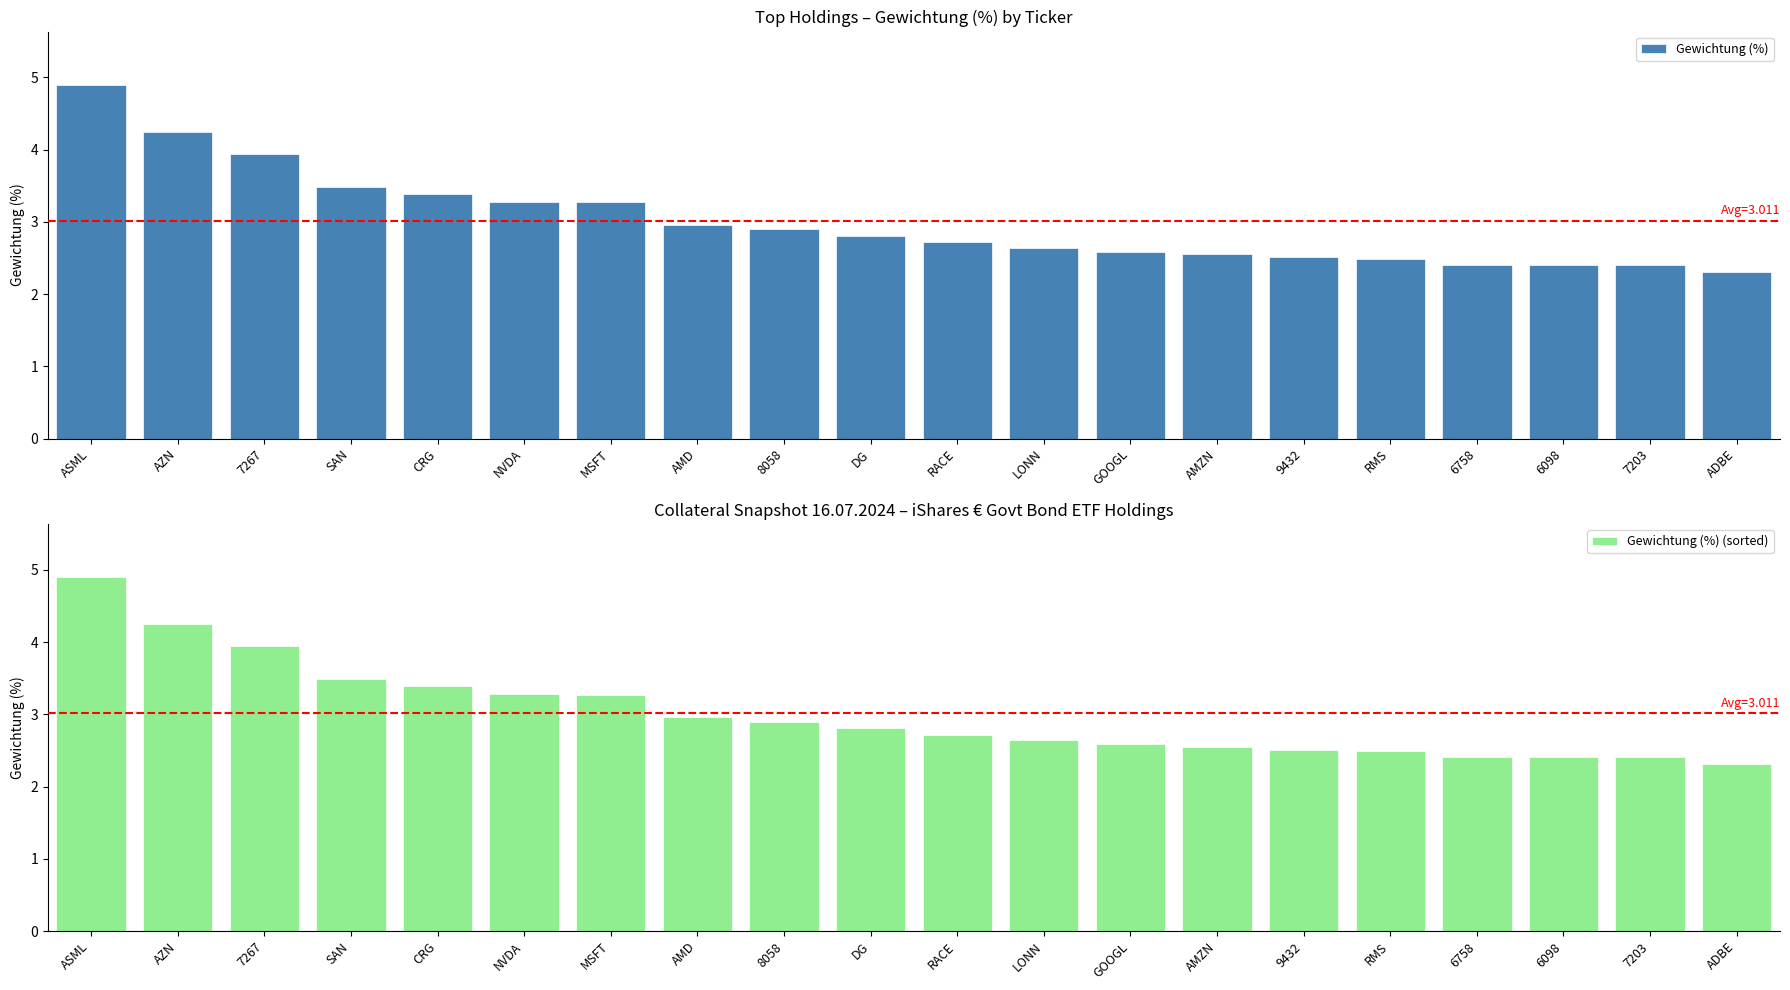

Which label corresponds to the largest value in the chart?

ASML